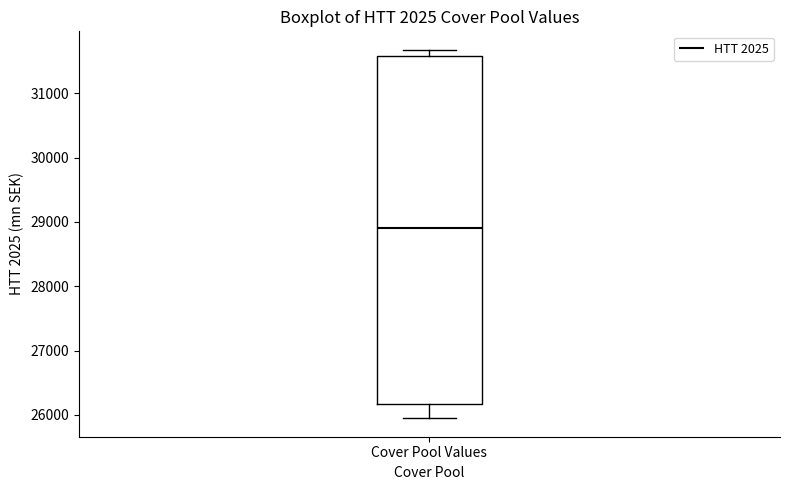

Transcribe this box plot: give where the median line is, the range the box spans, and where the two whiskers end, as read against the y-axis. The values are not printed on the chart, so give them approximately, as read against the axis.

median 28900, box 26200 to 31600, whiskers 25900 to 31700